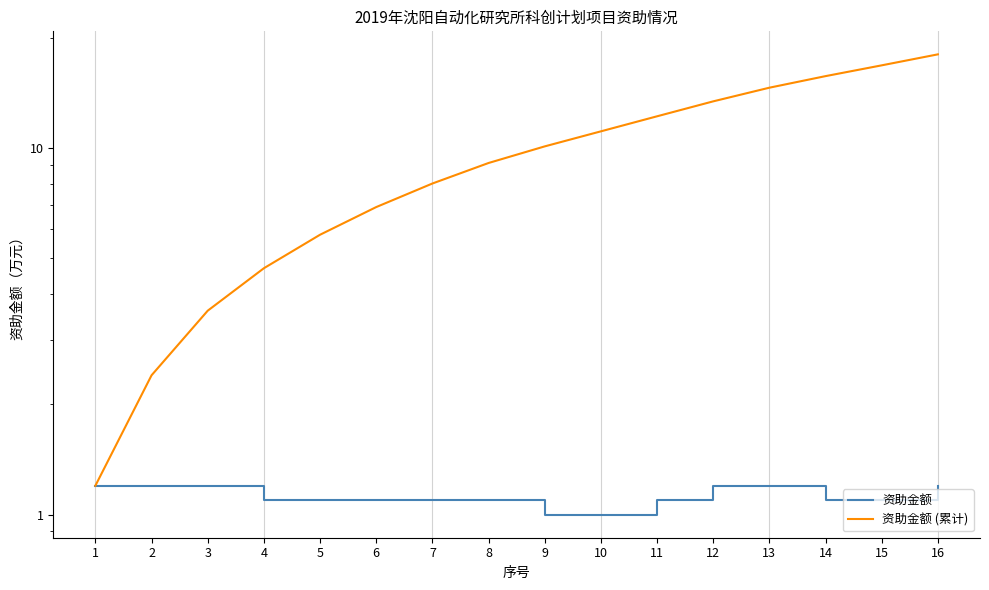

Which series has the largest total across all categories?

资助金额 (累计)